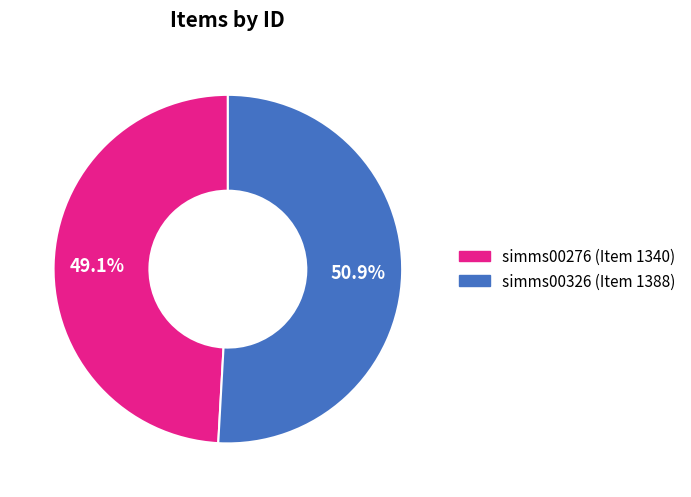

Which slice is the largest?

simms00326 (Item 1388)